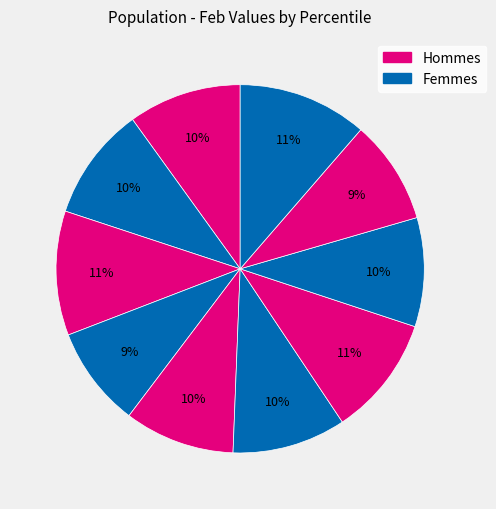

How many segments does this pie chart have?

10